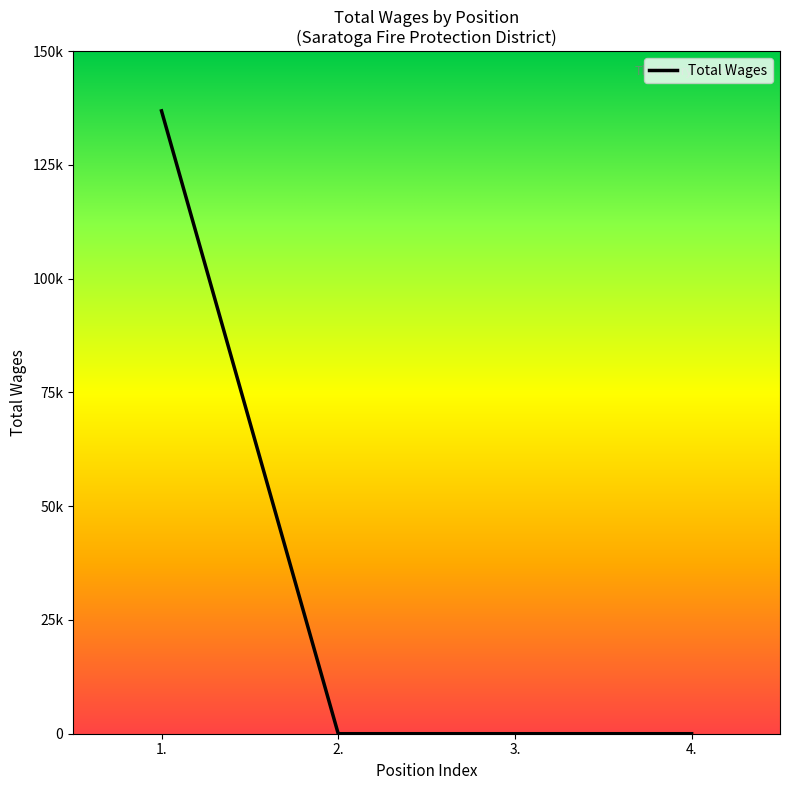

Reading left to right, extract all data points from this chart.

136882	0	0	0